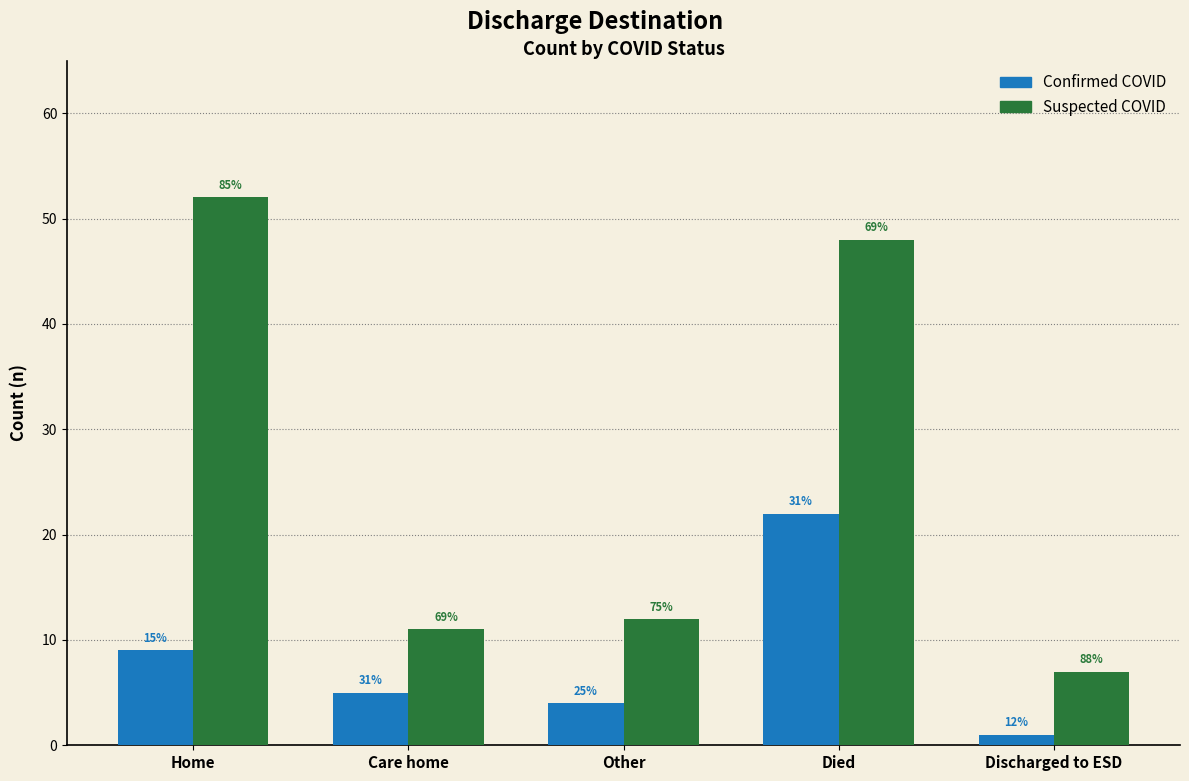

What are all the series names shown in the legend?

Confirmed COVID, Suspected COVID